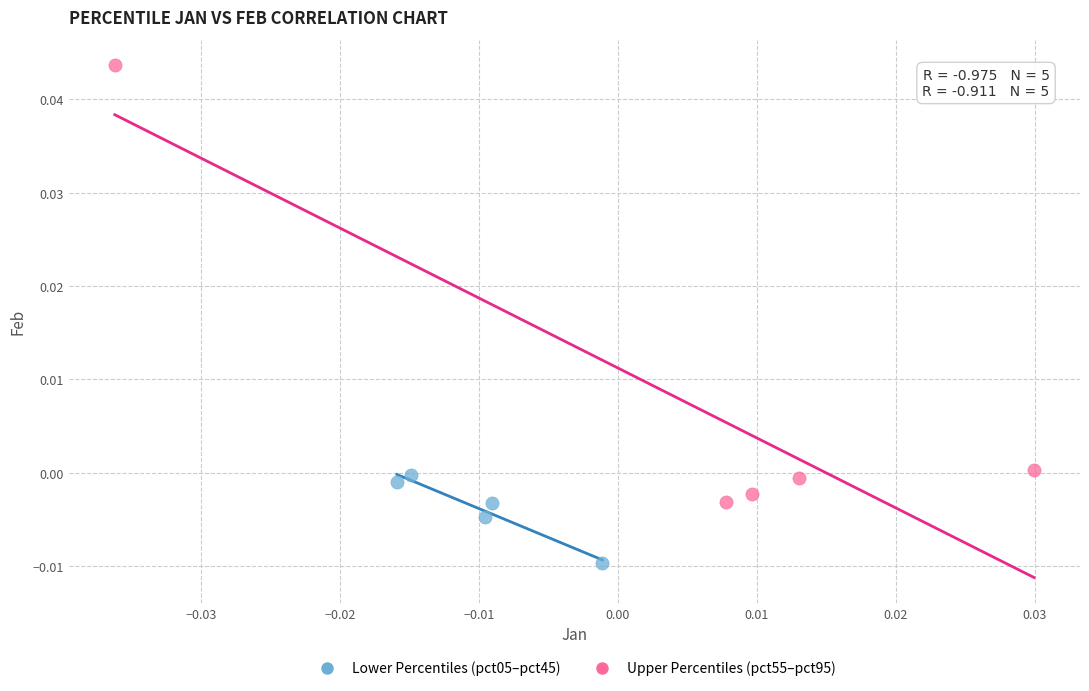

Which series reaches the maximum Y coordinate?

Upper Percentiles (pct55–pct95)